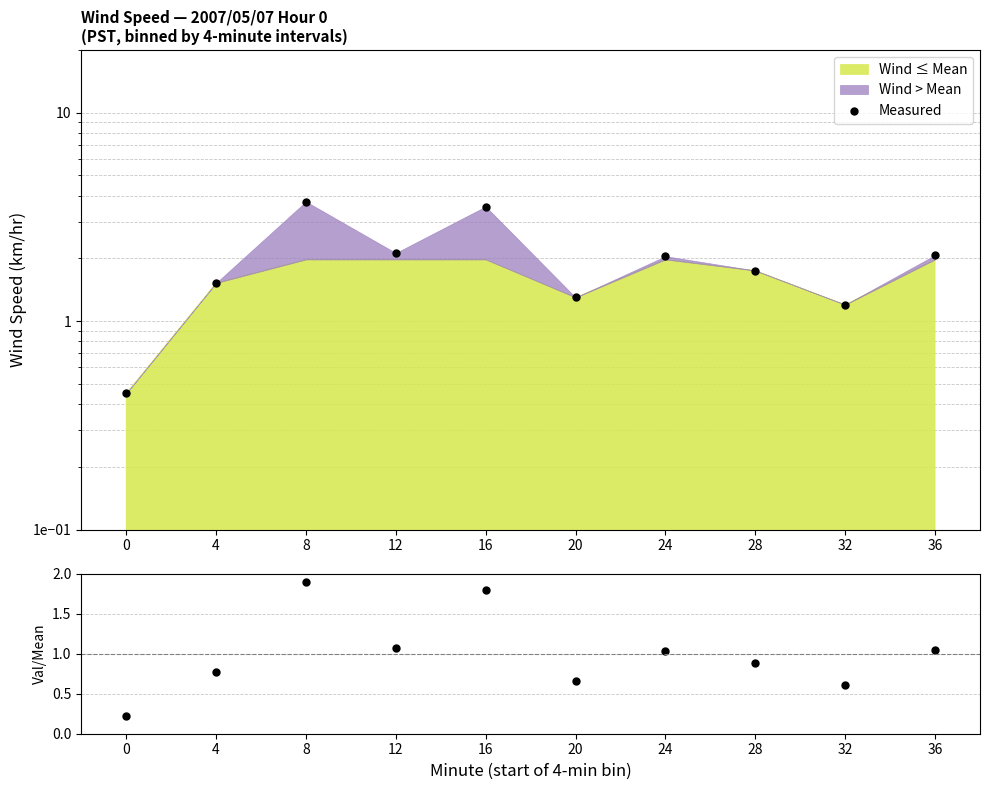

Where does the Measured series first go above 2?

8